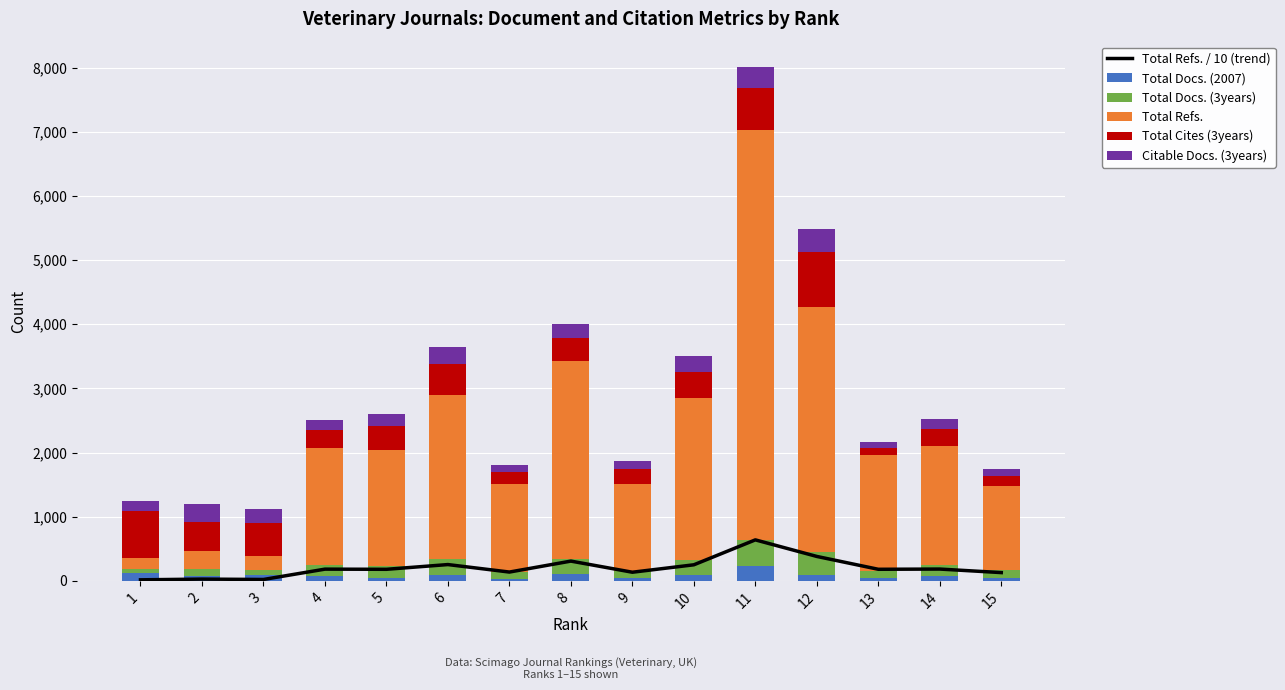

At which label is Total Docs. (3years) closest to 234?

8